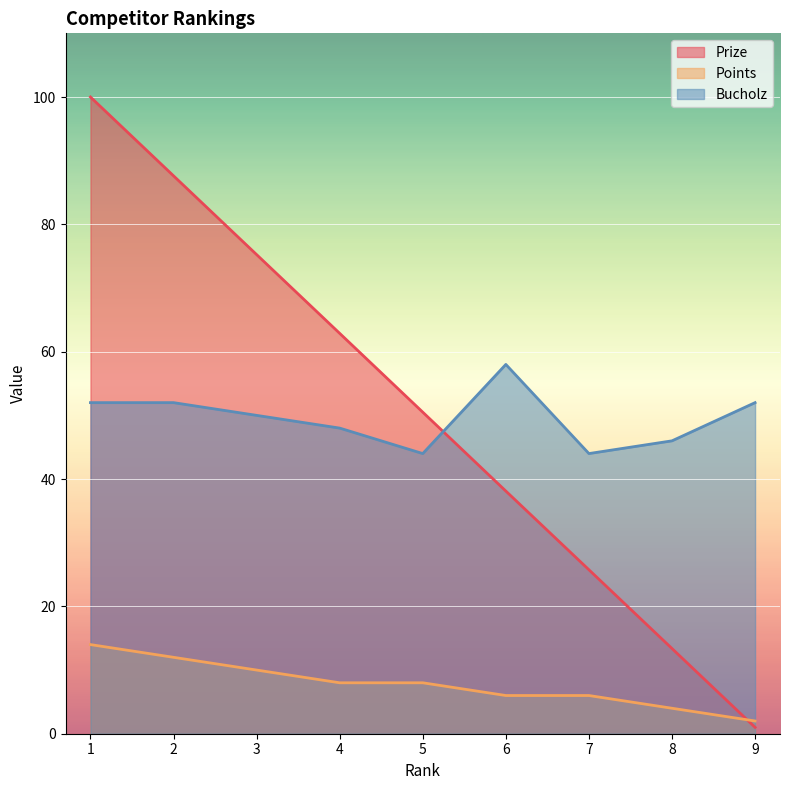

What is the difference between the Points values at 8 and 9?

2.0